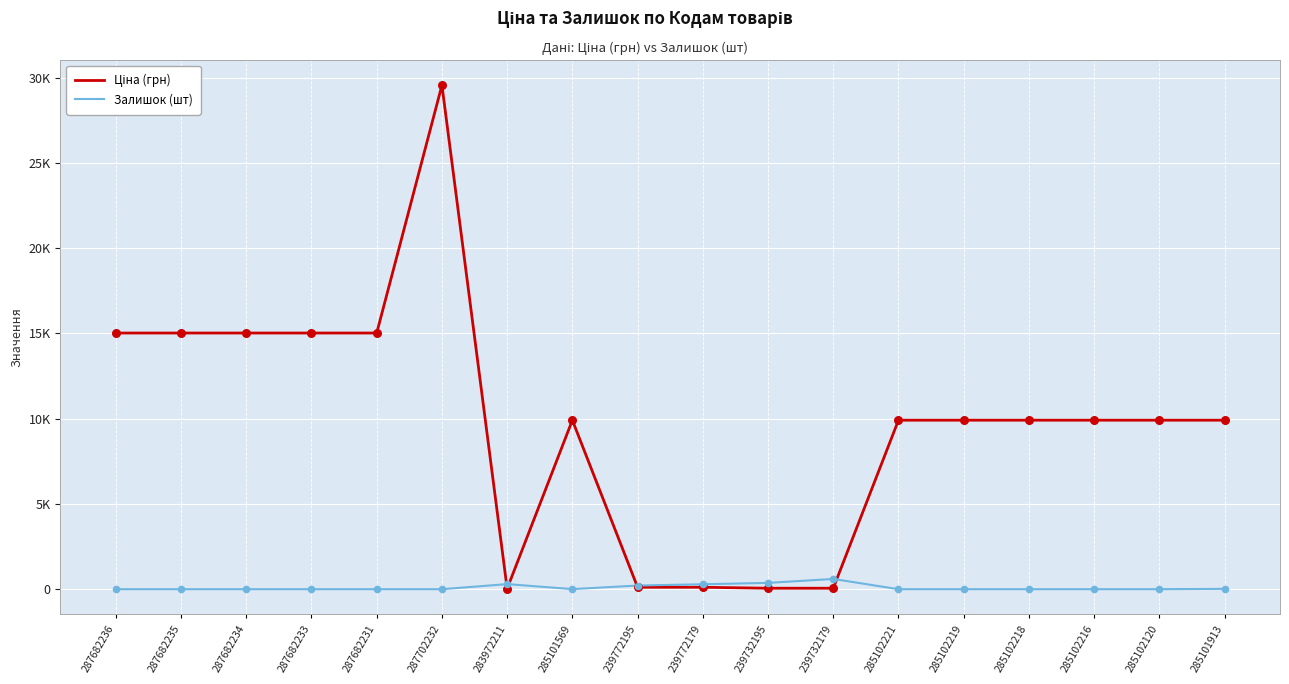

What is the total value across all series at 287682233?

15019.2